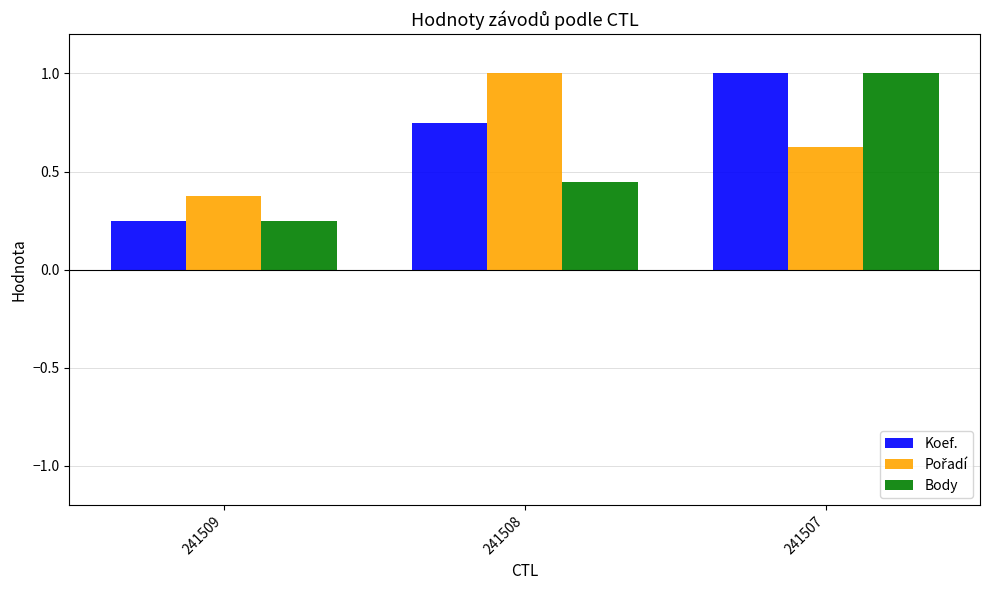

Is it true that Koef. equals 1.1 at 241508?

False